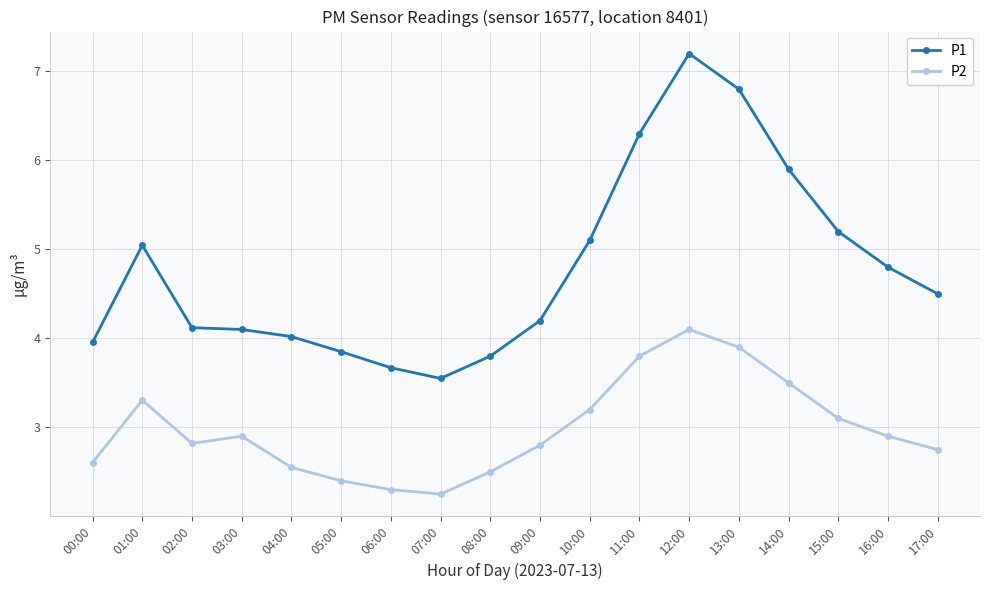

How many interior local valleys does the P2 series have?

2